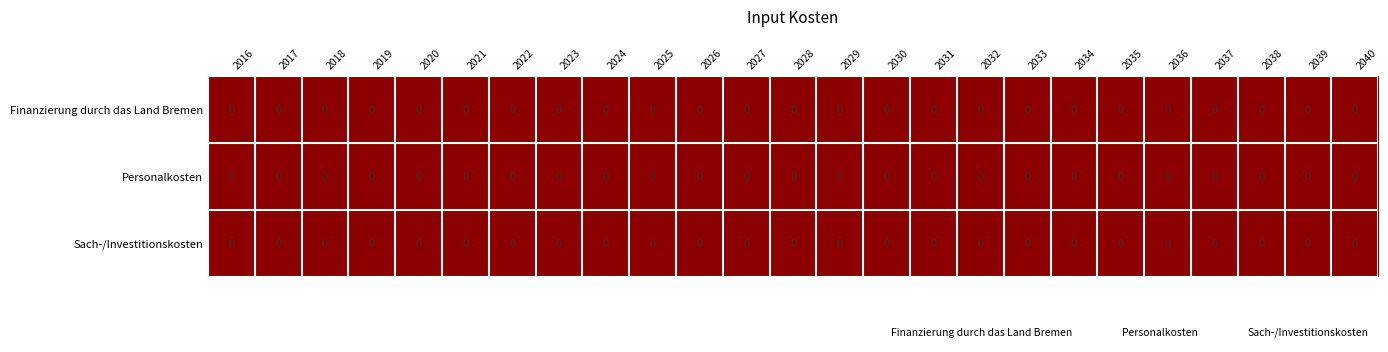

Which label corresponds to the smallest value in the chart?

2016